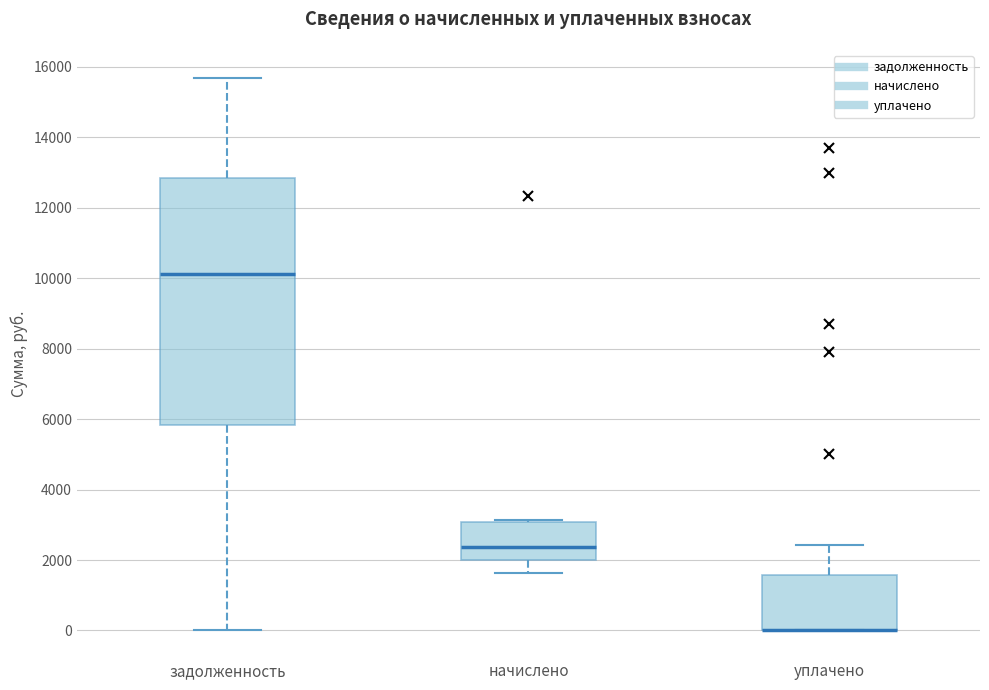

Reading left to right, transcribe this box plot: for each box, give where its median line is, the range the box spans, and where its two whiskers end, as read against the y-axis. The values are not printed on the chart, so give them approximately, as read against the axis.

задолженность: median 10200, box 5800 to 12800, whiskers 0 to 15600
начислено: median 2400, box 2000 to 3000, whiskers 1600 to 3200
уплачено: median 0 (drawn on the box's lower edge), box 0 to 1600, whiskers 0 to 2400